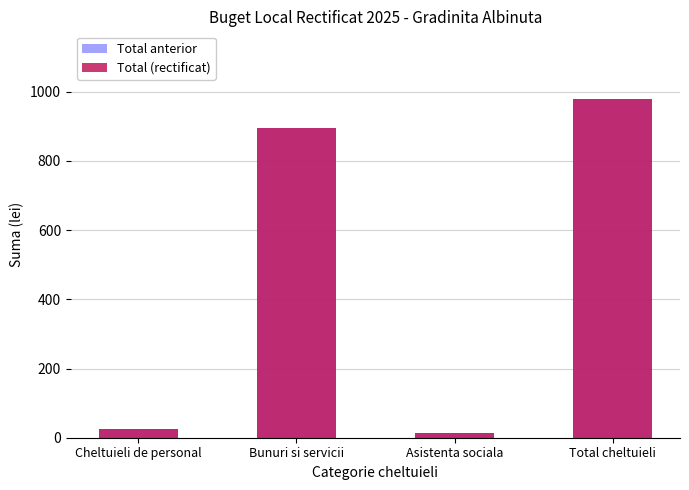

At which label does Total (rectificat) first exceed 894?

Total cheltuieli